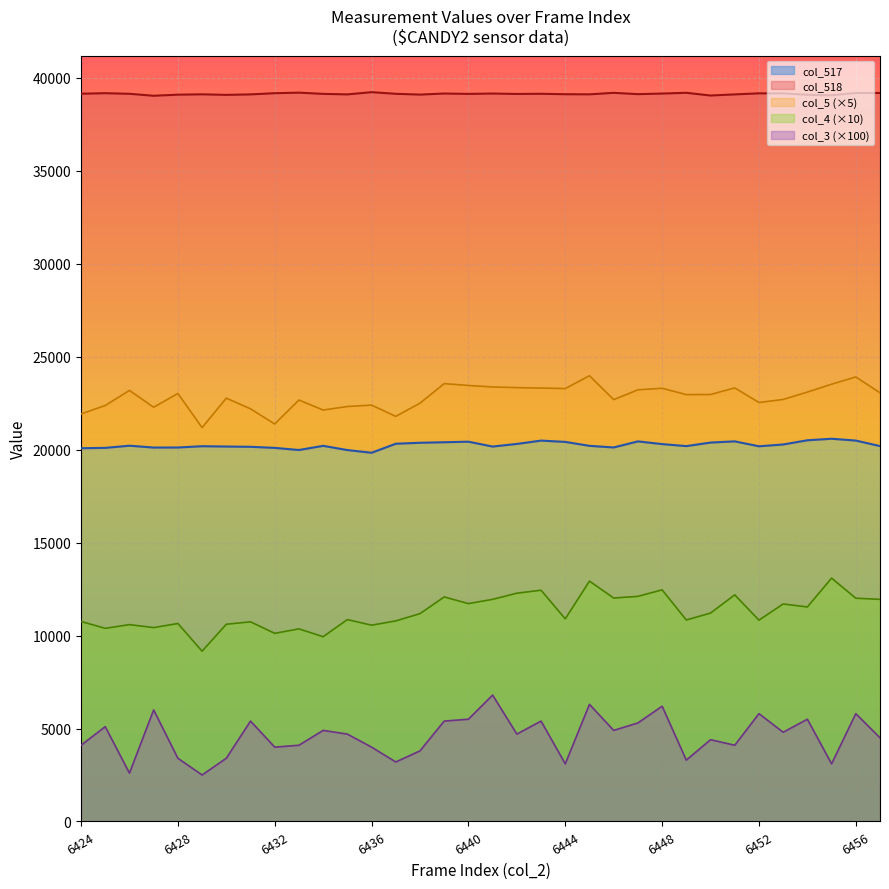

The value of col_518 at 6431 is 13359. True or false?

False